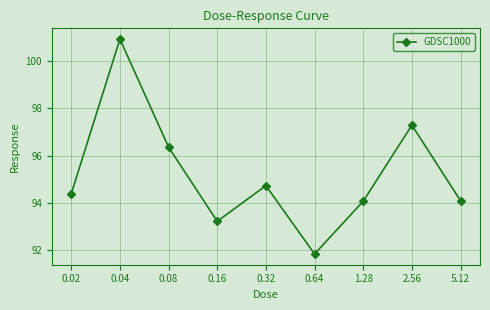

Is it true that the value at 0.16 is 125.7?

False